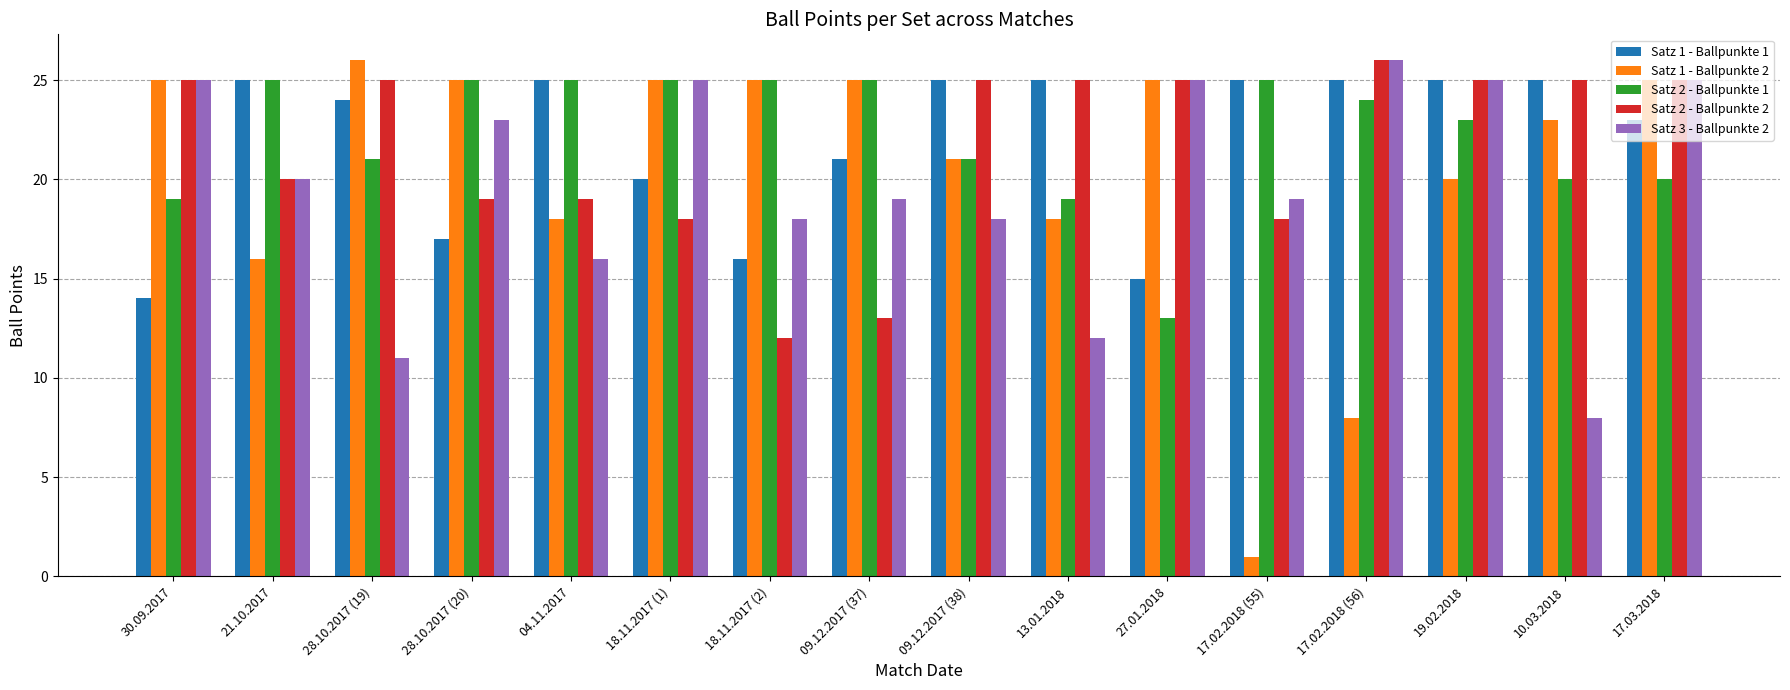

What is the value of the Satz 1 - Ballpunkte 2 bar at the 7th from the left?

25